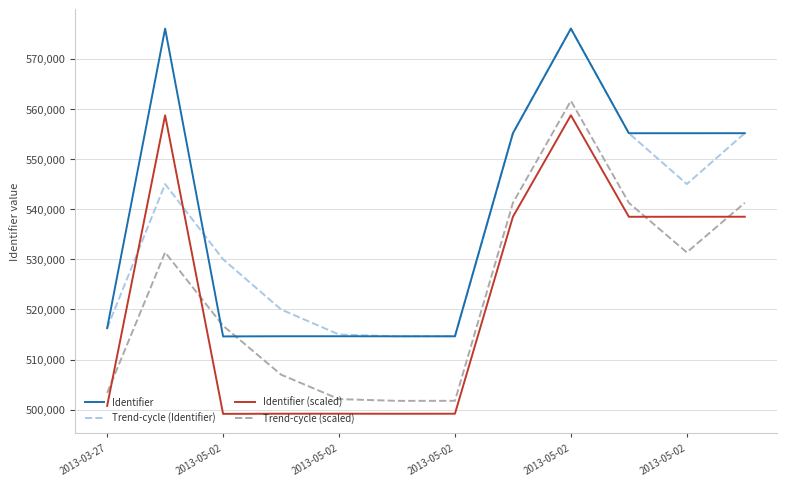

After their last crossing, which series has the higher values: Identifier or Trend-cycle (scaled)?

Identifier